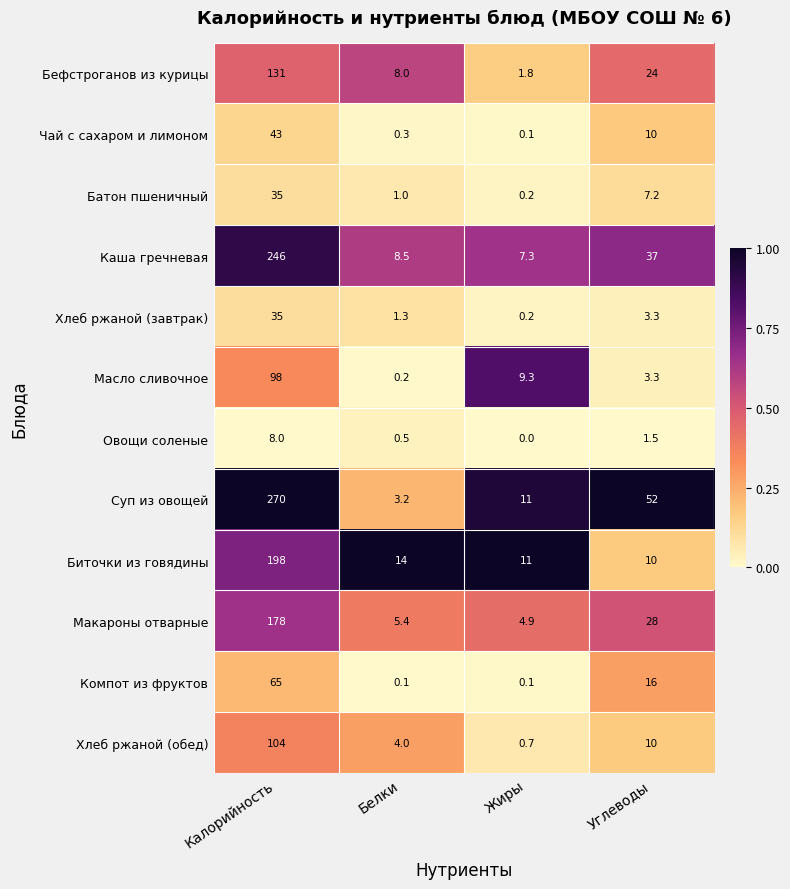

What is the sum of the Хлеб ржаной (обед) values at Белки and Углеводы?

14.0